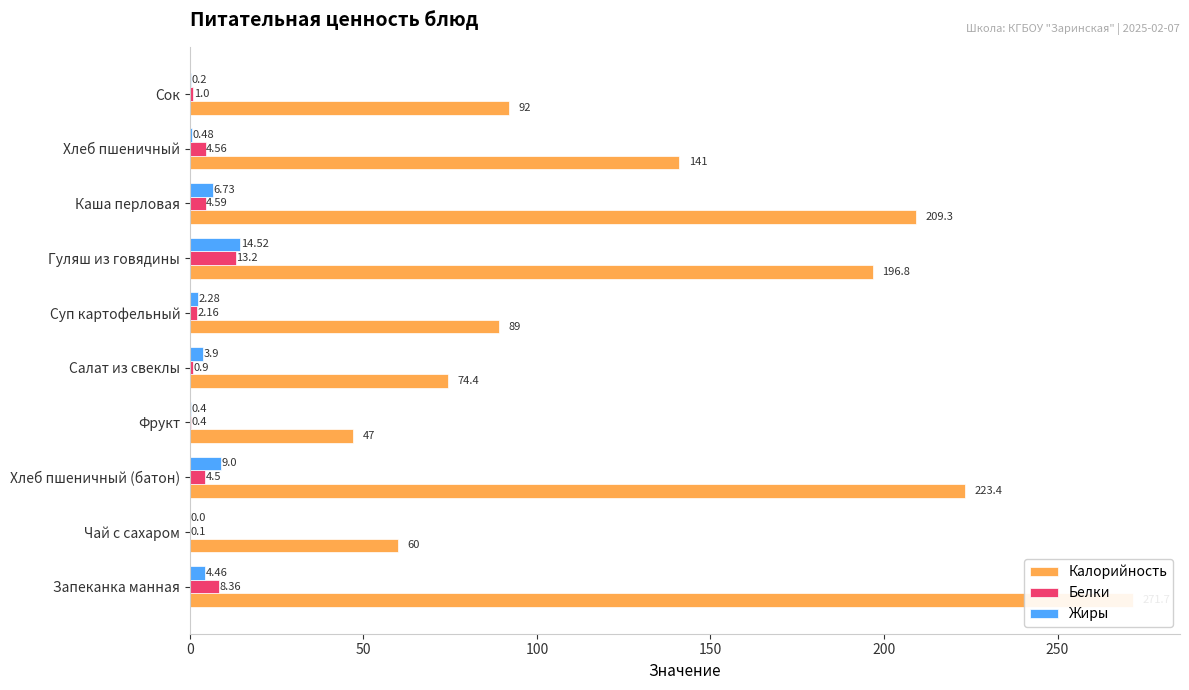

The Калорийность series shows 368.6 at Запеканка манная. True or false?

False